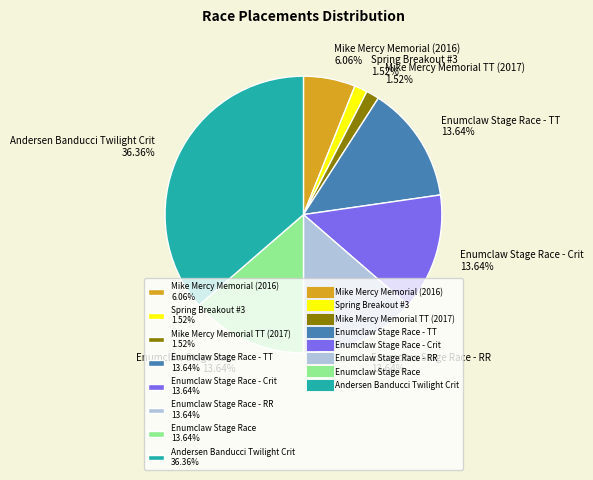

Which slice is the largest?

Andersen Banducci Twilight Crit 36.36%